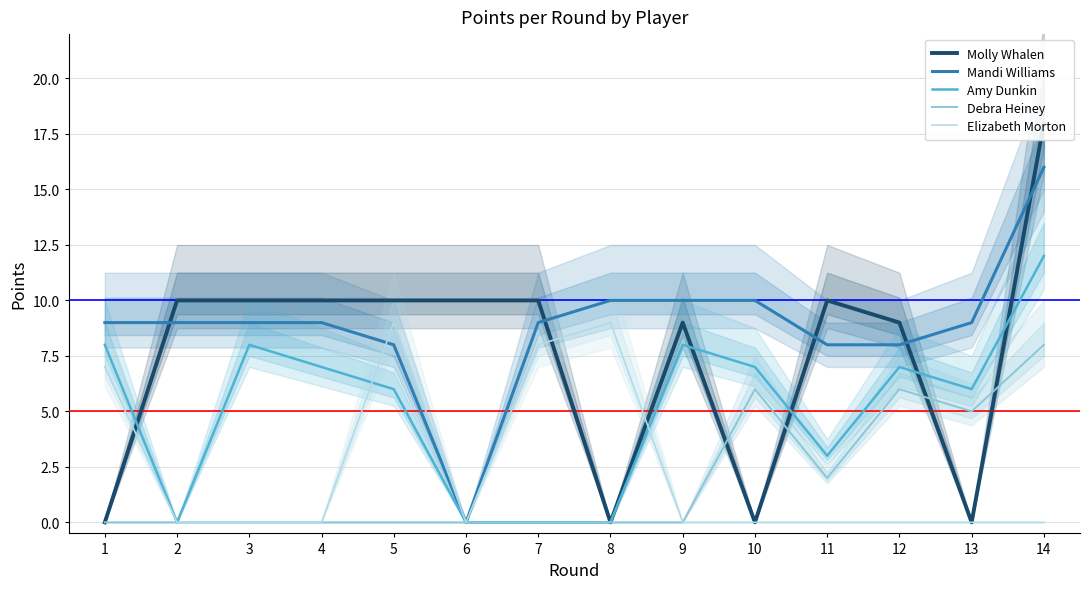

Is this an area chart (filled region under the line)?

No